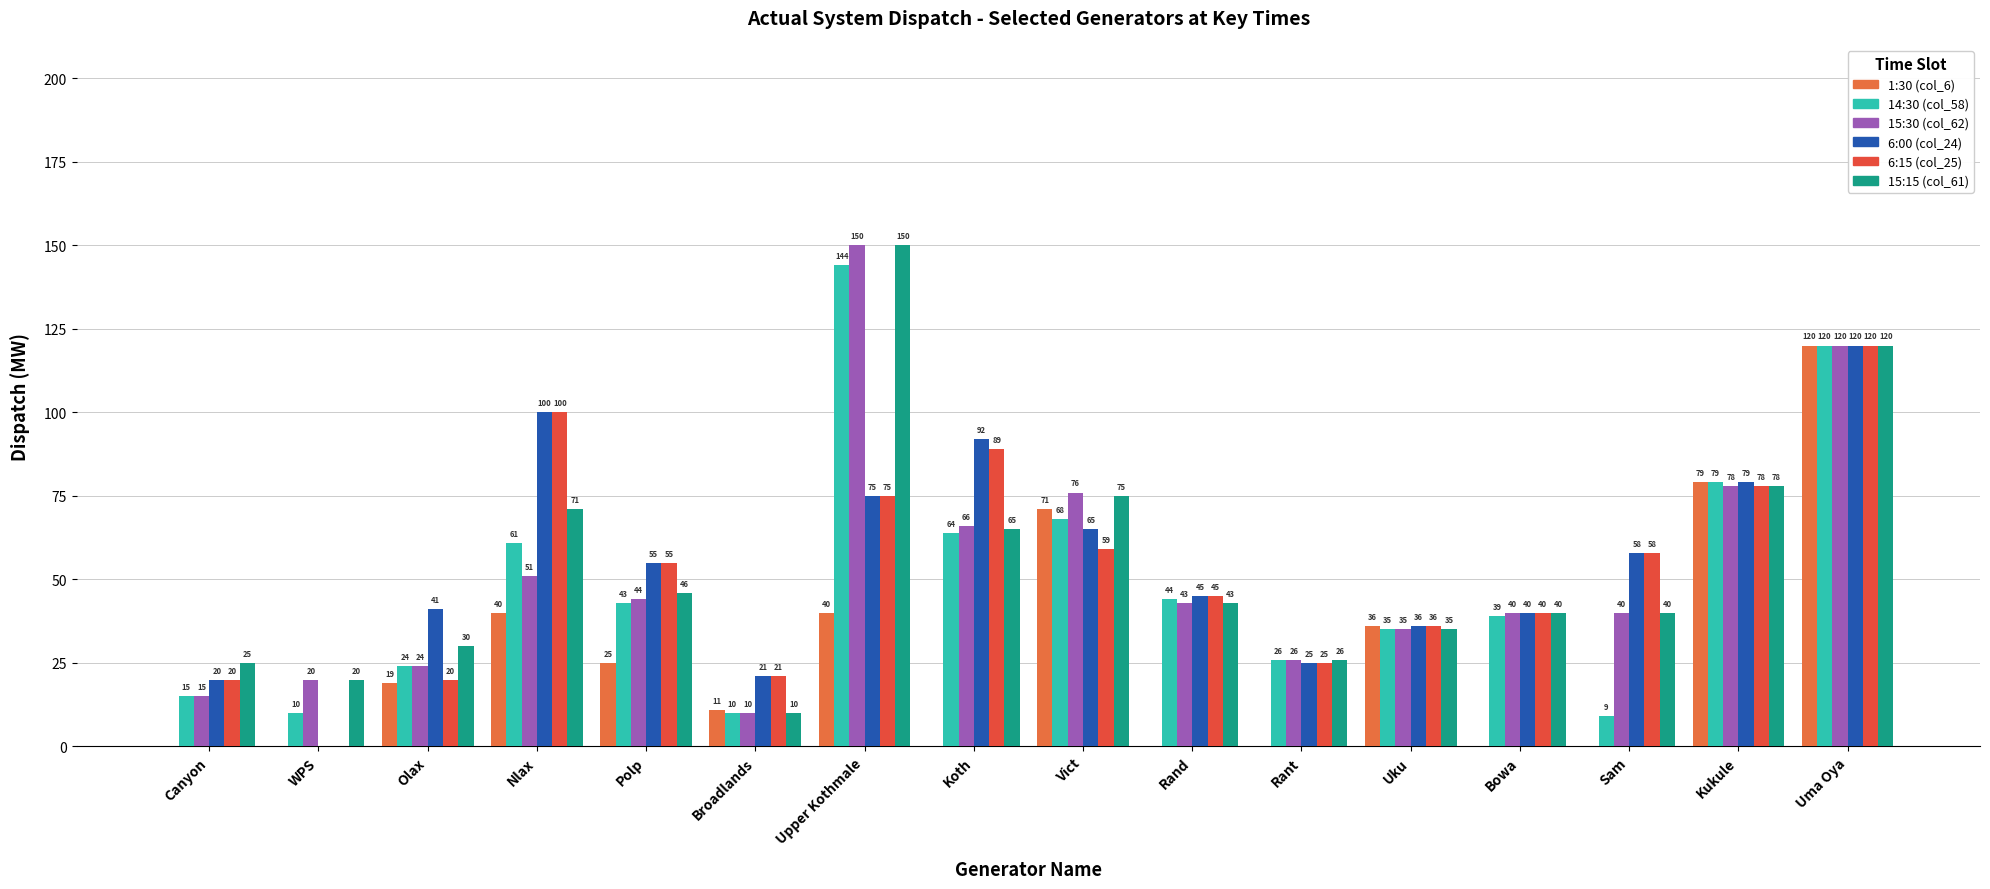

Are the bars horizontal?

No